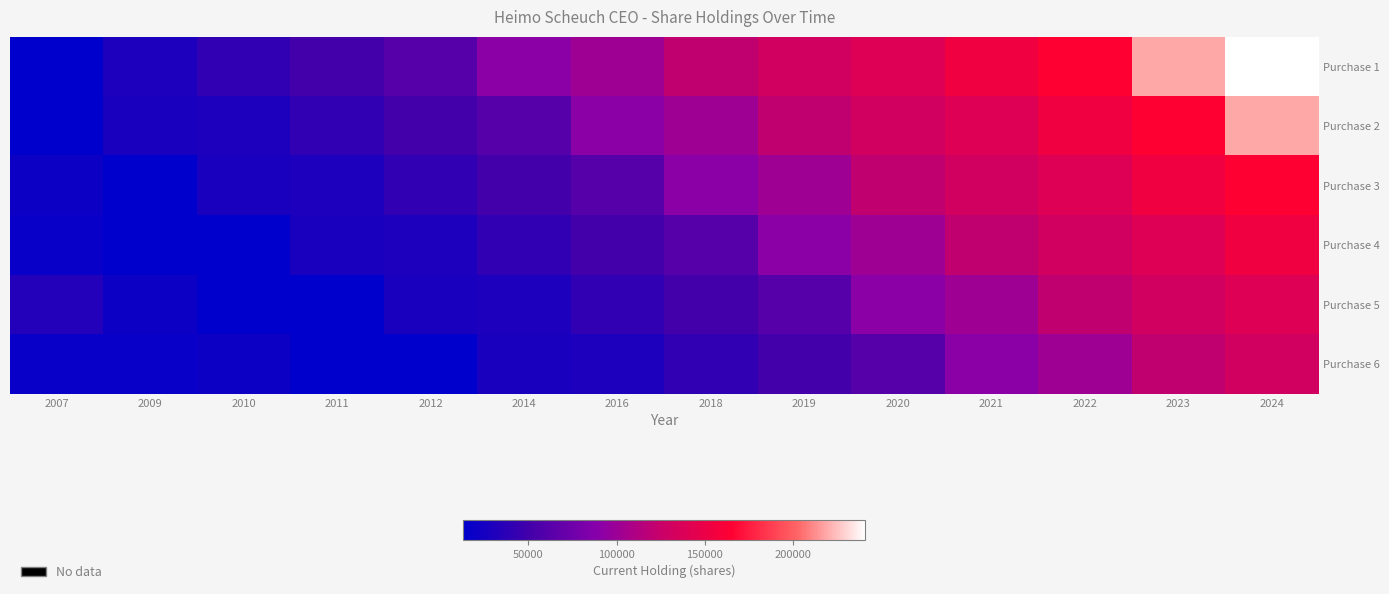

Reading left to right, what are all the values shown in this chart?

Purchase 1: 2007=13121	2009=29466	2010=41252	2011=51252	2012=61252	2014=91252	2016=101252	2018=121252	2019=131252	2020=139680	2021=154343	2022=165171	2023=218861	2024=240781
Purchase 2: 2007=13798	2009=28121	2010=29466	2011=41252	2012=51252	2014=61252	2016=91252	2018=101252	2019=121252	2020=131252	2021=139680	2022=154343	2023=165171	2024=218861
Purchase 3: 2007=21120	2009=13121	2010=28121	2011=29466	2012=41252	2014=51252	2016=61252	2018=91252	2019=101252	2020=121252	2021=131252	2022=139680	2023=154343	2024=165171
Purchase 4: 2007=18120	2009=13798	2010=13121	2011=28121	2012=29466	2014=41252	2016=51252	2018=61252	2019=91252	2020=101252	2021=121252	2022=131252	2023=139680	2024=154343
Purchase 5: 2007=33120	2009=21120	2010=13798	2011=13121	2012=28121	2014=29466	2016=41252	2018=51252	2019=61252	2020=91252	2021=101252	2022=121252	2023=131252	2024=139680
Purchase 6: 2007=18120	2009=18120	2010=21120	2011=13798	2012=13121	2014=28121	2016=29466	2018=41252	2019=51252	2020=61252	2021=91252	2022=101252	2023=121252	2024=131252